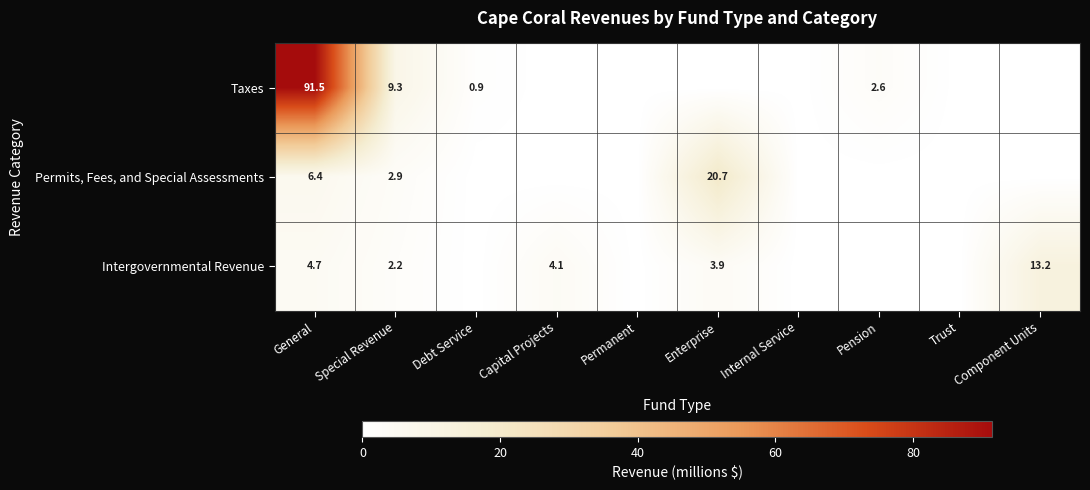

Is it true that Taxes equals 2.6 at Pension?

True